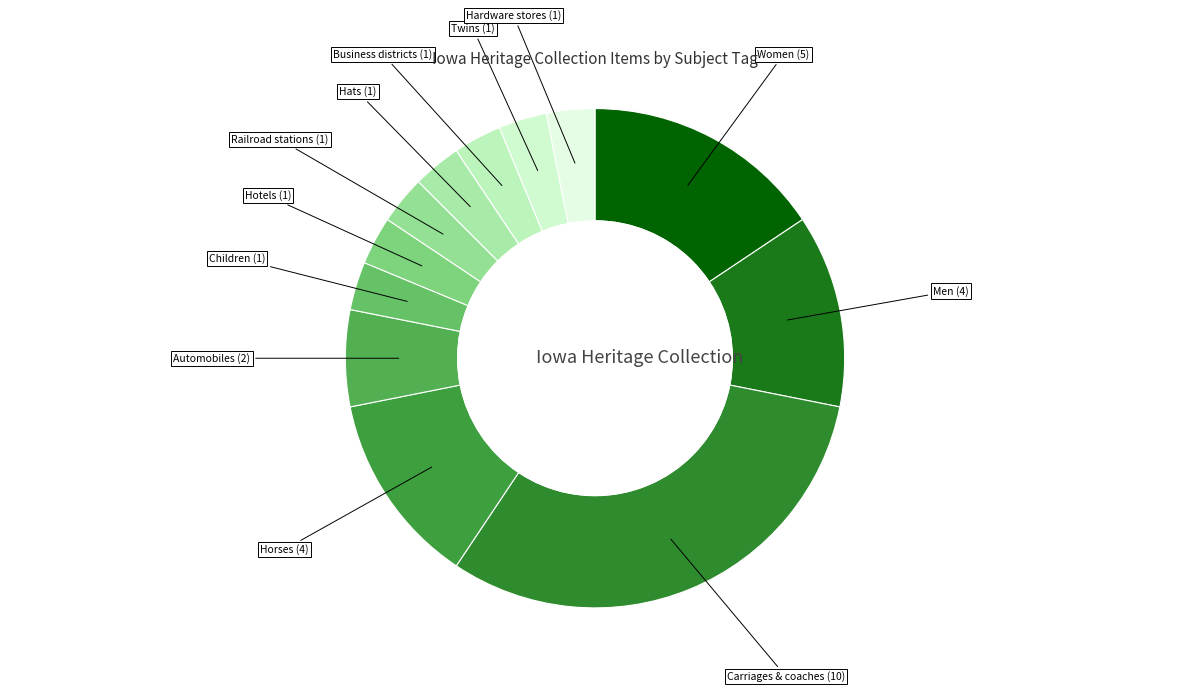

How many slices are in this pie chart?

12